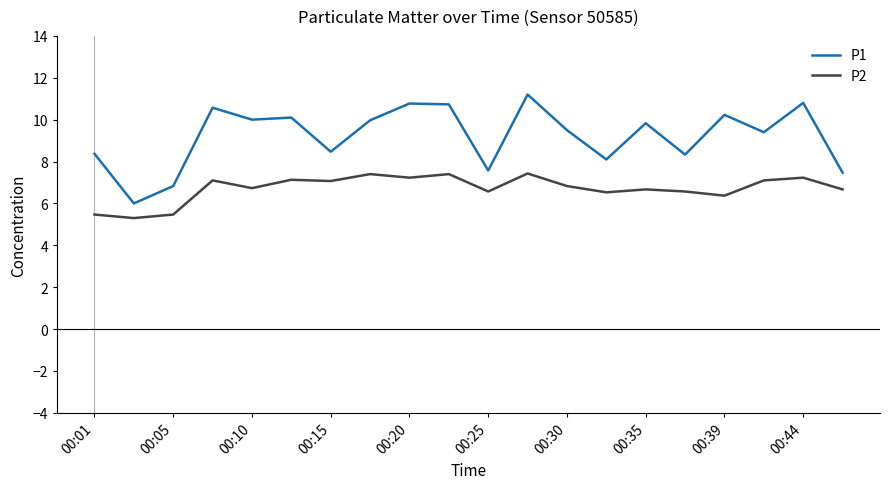

Rank the series by their average value, from highest to lowest.

P1, P2